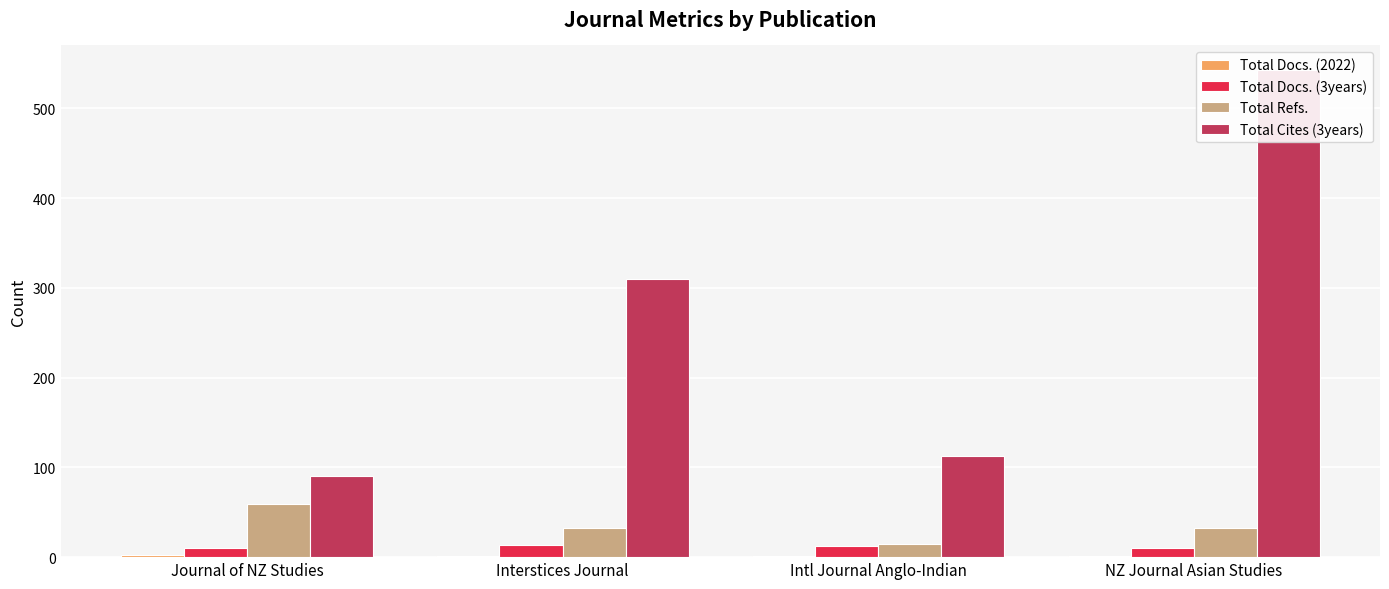

What is the difference between the second highest and minimum values in the Total Refs. series?

18